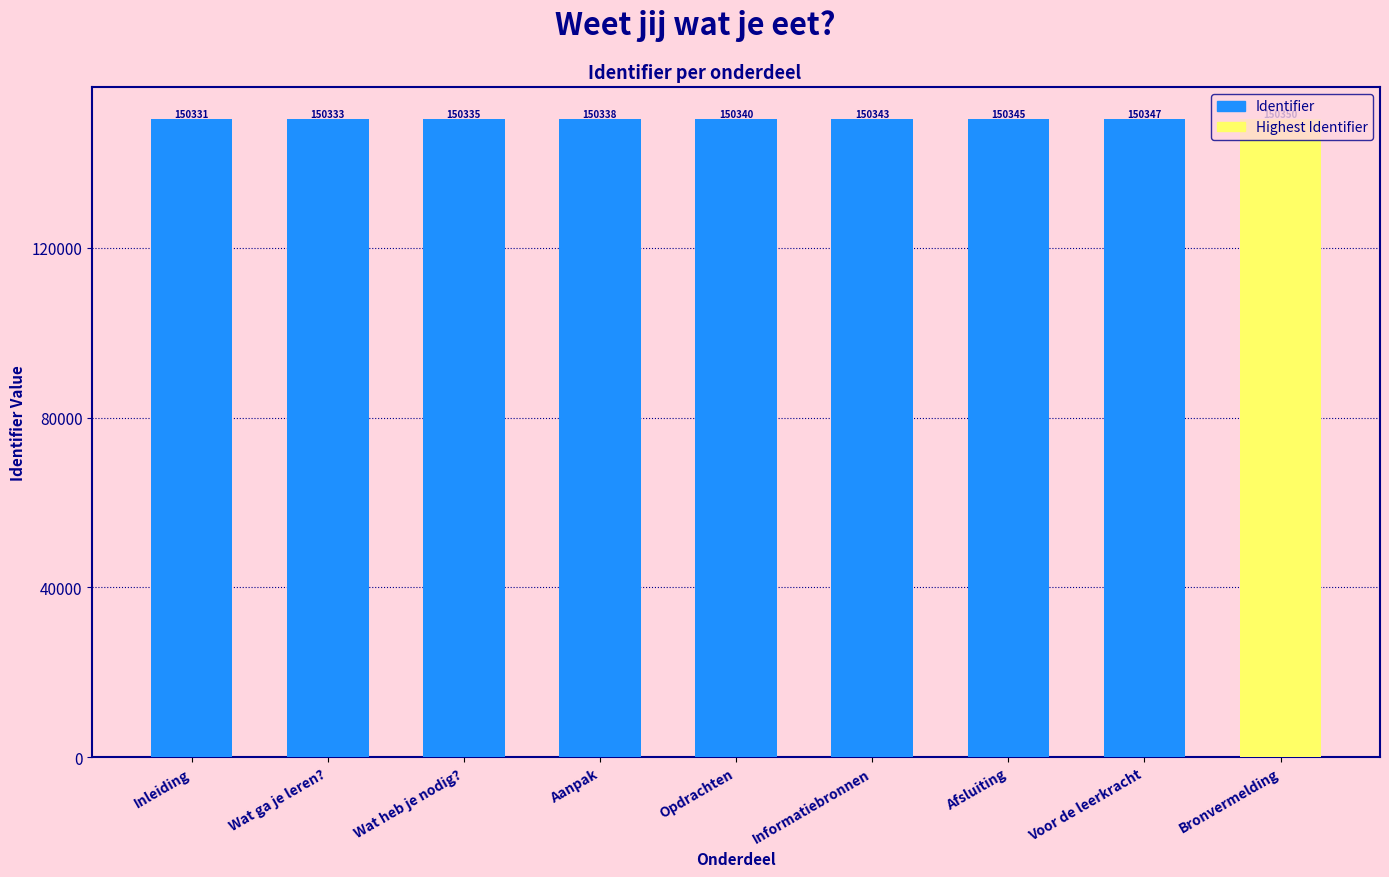

Reading right to left, what are all the values shown in this chart?

Bronvermelding=150350	Voor de leerkracht=150347	Afsluiting=150345	Informatiebronnen=150343	Opdrachten=150340	Aanpak=150338	Wat heb je nodig?=150335	Wat ga je leren?=150333	Inleiding=150331